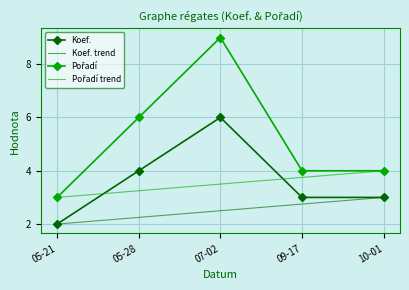

Is it true that Koef. equals 3 at 10-01?

True